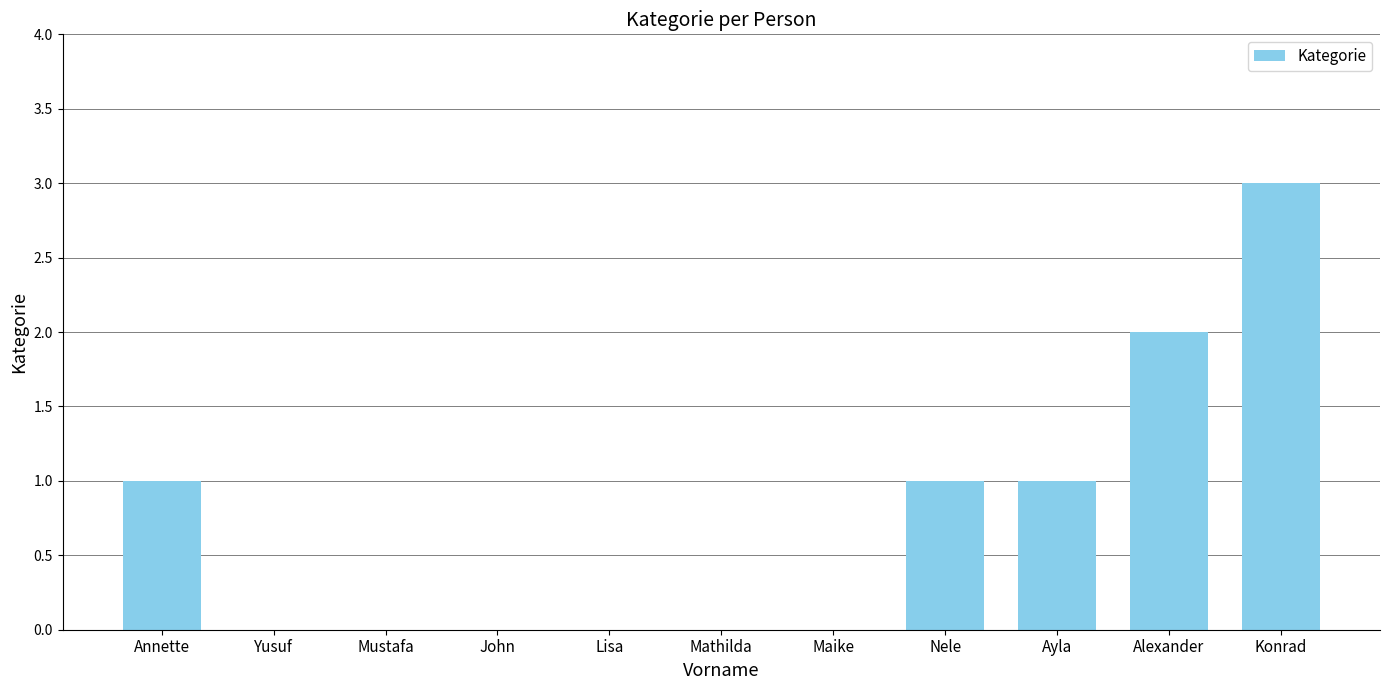

Between John and Konrad, which is larger?

Konrad